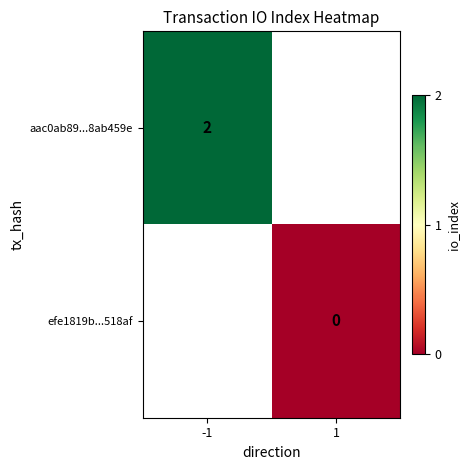

True or false: aac0ab89...8ab459e has a value of 2 at -1.

True